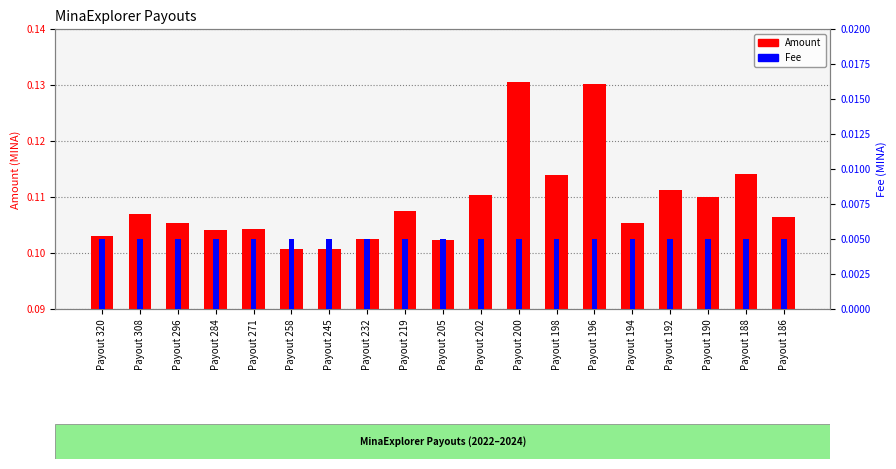

What is the spread (max minus min) of values at Payout 202?

0.1